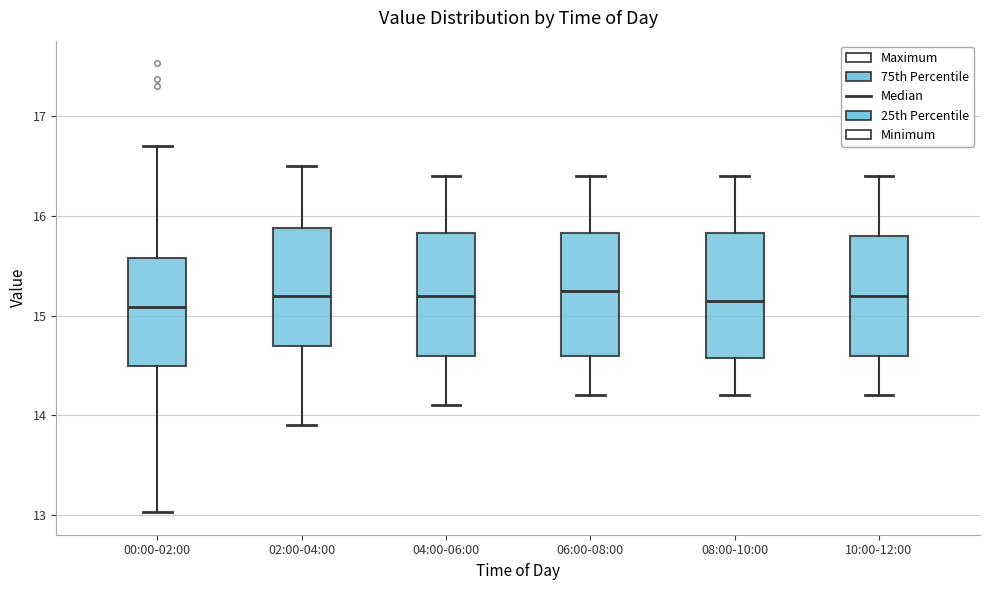

Where is the upper edge of the box for 10:00-12:00 on the y-axis? The values are not printed on the chart, so give them approximately, as read against the axis.

15.8